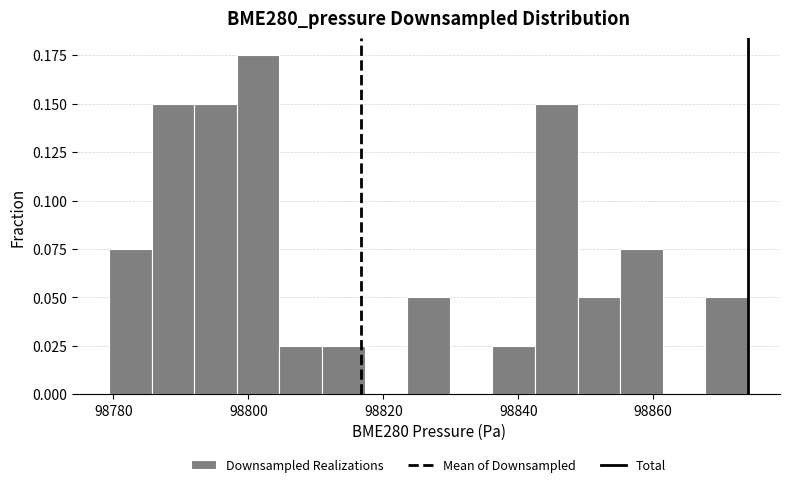

Around what value on the x-axis is the tallest bar? Give the approximate position of its centre, as read against the axis.

98802